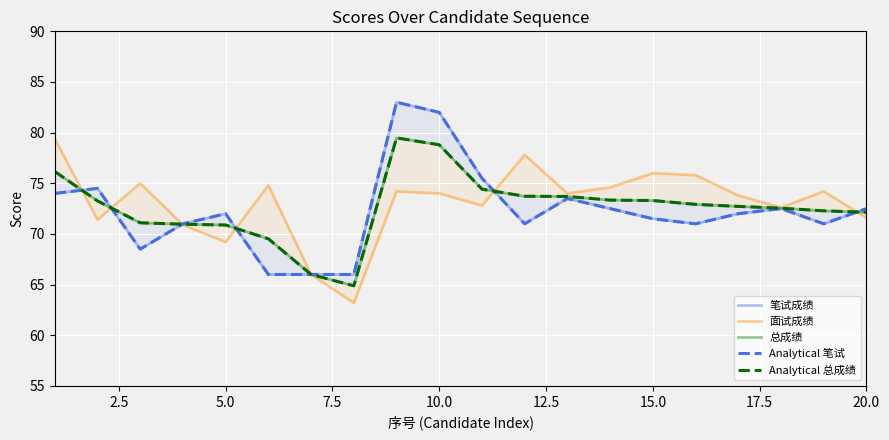

How many intersections are there between 笔试成绩 and 总成绩?

6